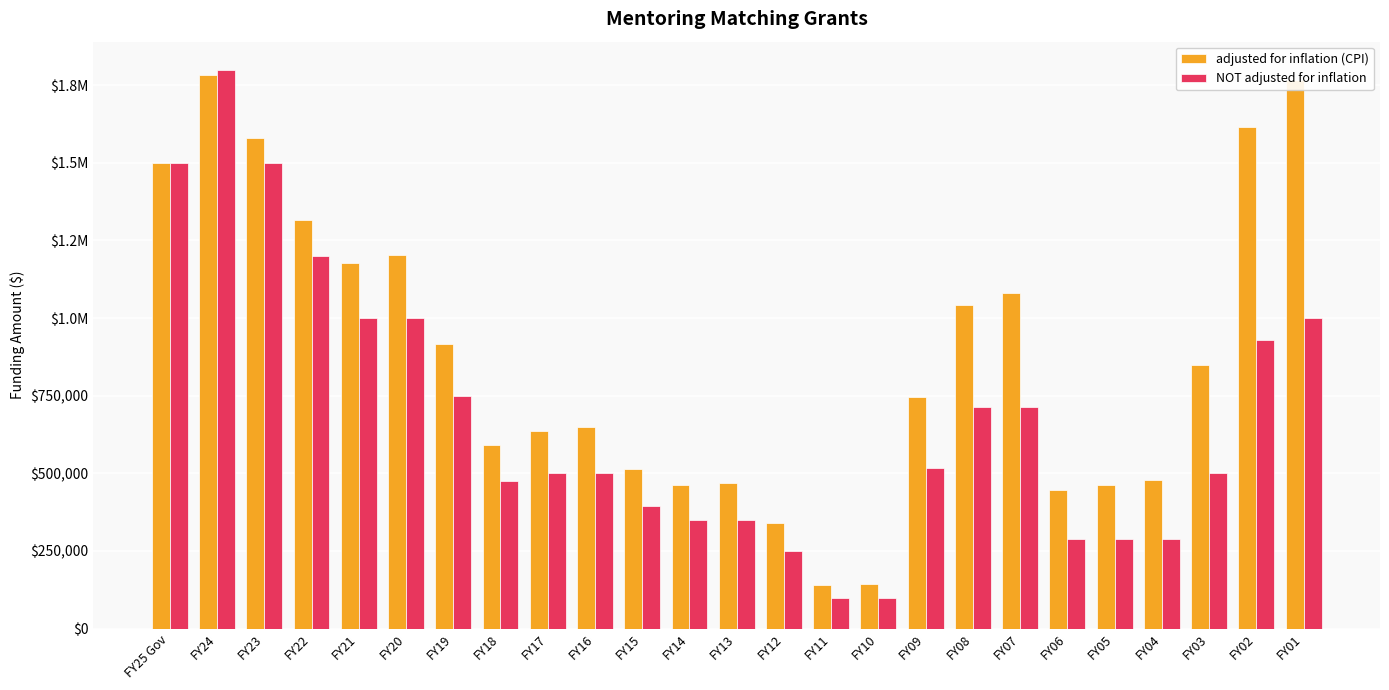

What is the minimum value shown in the chart?

100000